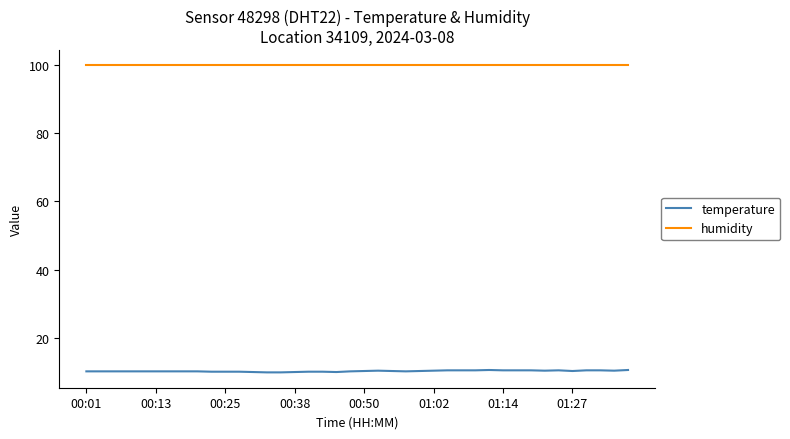

True or false: temperature and humidity cross at least once.

False